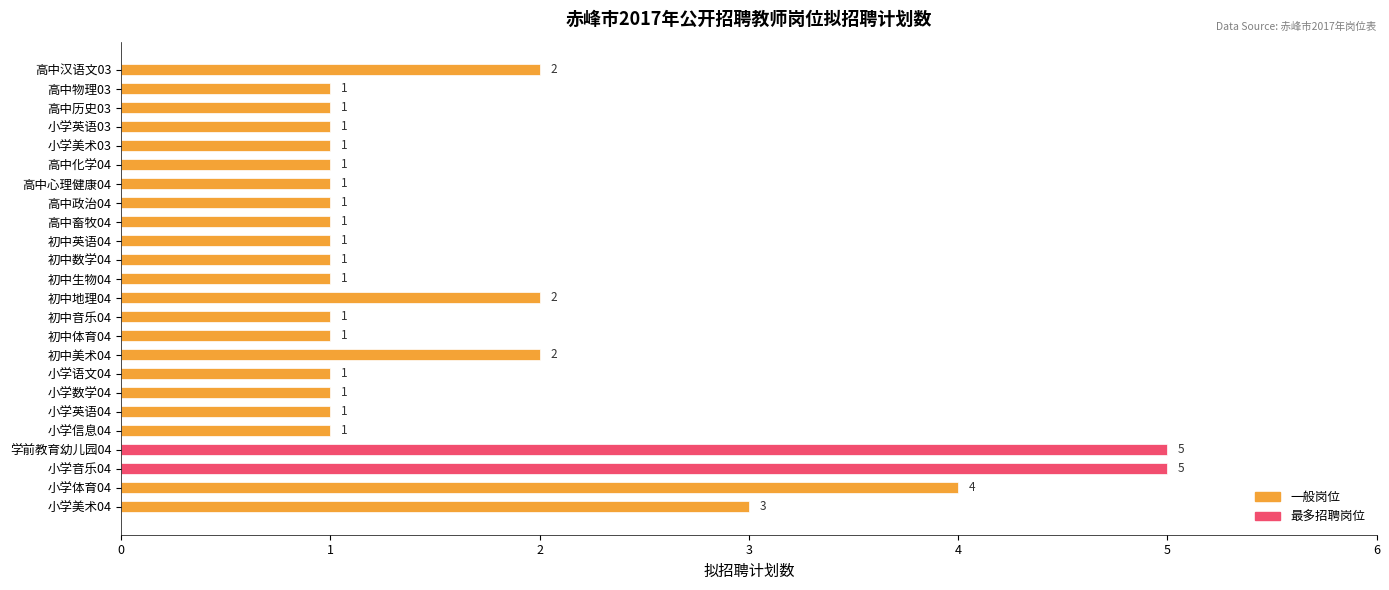

Reading bottom to top, transcribe all the data shown in this chart.

小学美术04=3	小学体育04=4	小学音乐04=5	学前教育幼儿园04=5	小学信息04=1	小学英语04=1	小学数学04=1	小学语文04=1	初中美术04=2	初中体育04=1	初中音乐04=1	初中地理04=2	初中生物04=1	初中数学04=1	初中英语04=1	高中畜牧04=1	高中政治04=1	高中心理健康04=1	高中化学04=1	小学美术03=1	小学英语03=1	高中历史03=1	高中物理03=1	高中汉语文03=2